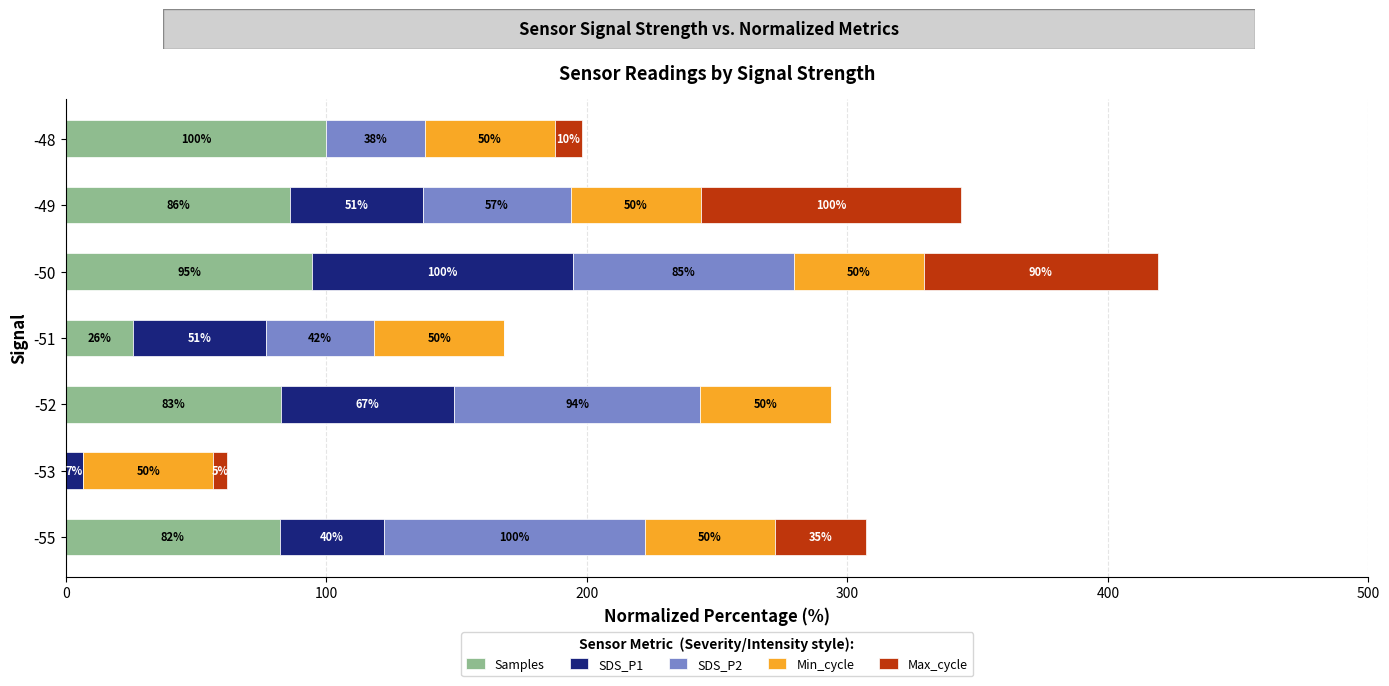

At which category is the sum across all series the highest?

-50